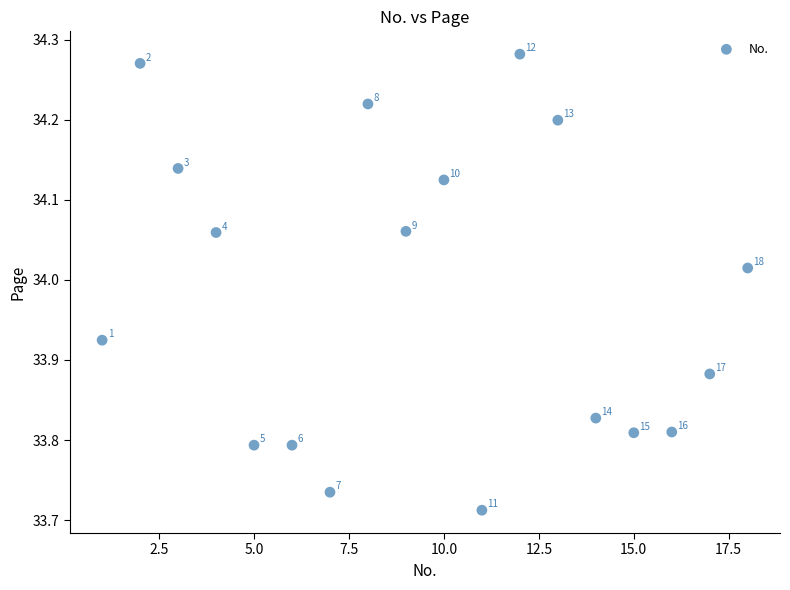

What is the range of X values (max minus min)?

17.0